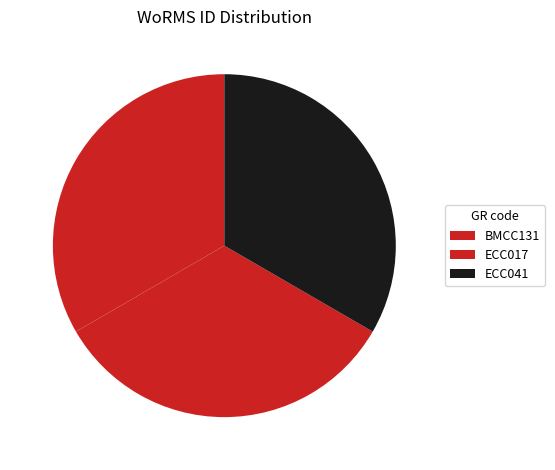

What is the largest slice in the pie chart?

BMCC131